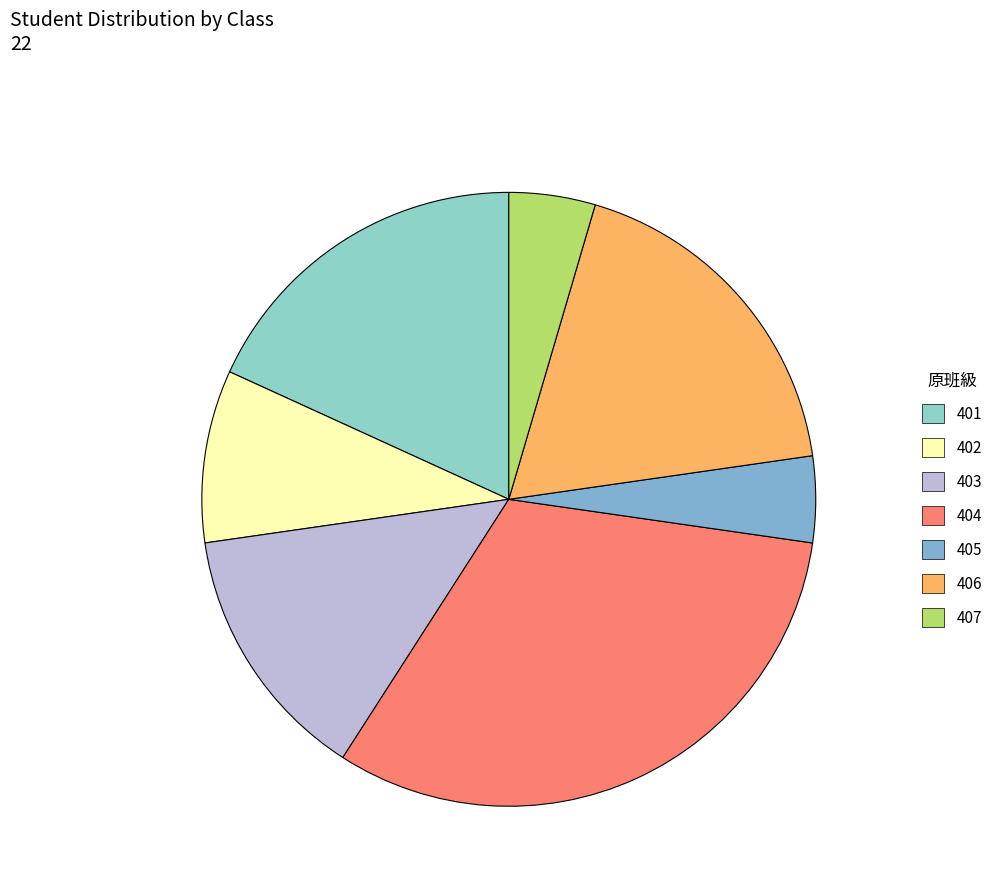

Which slice is the smallest?

405